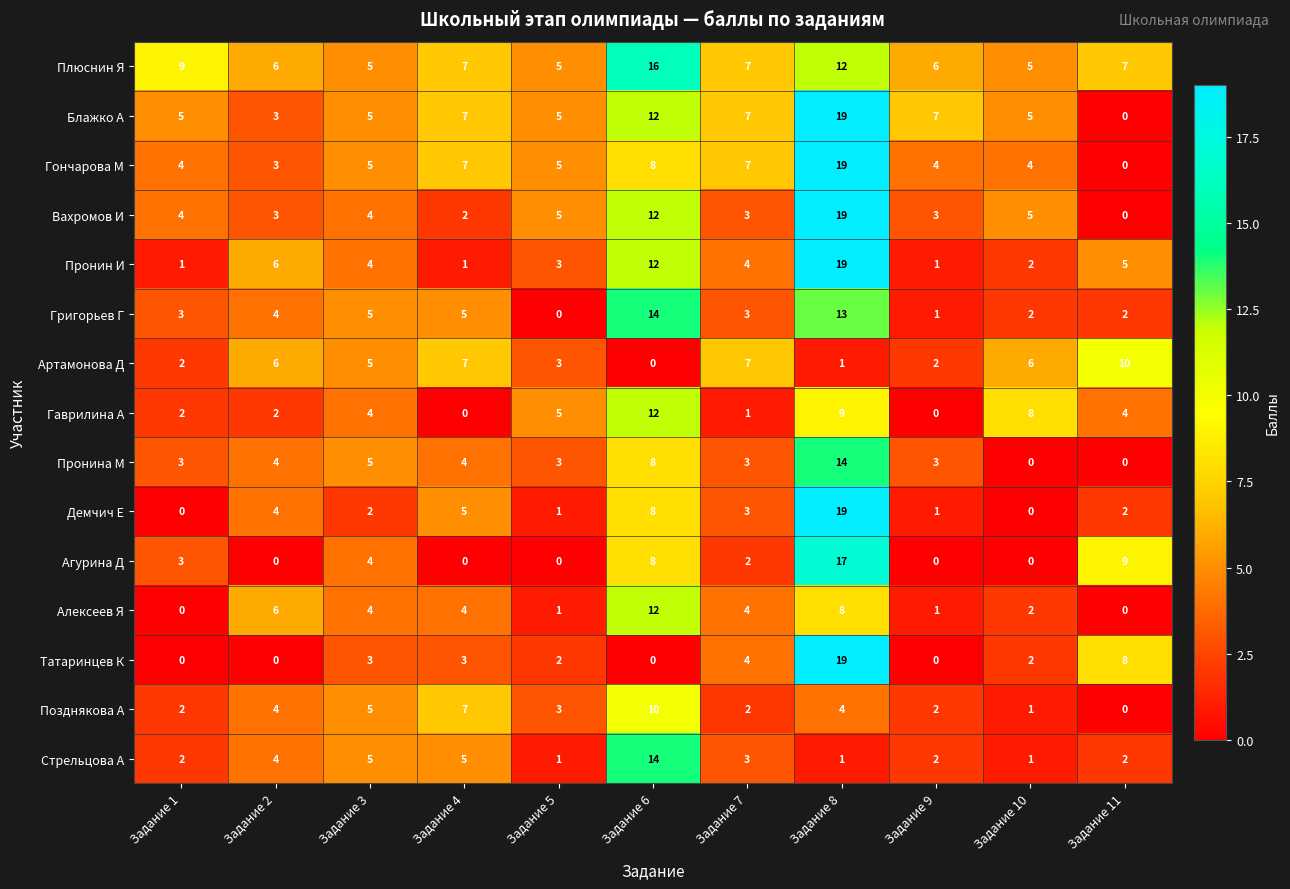

Where does the Позднякова А series first go above 3?

Задание 2